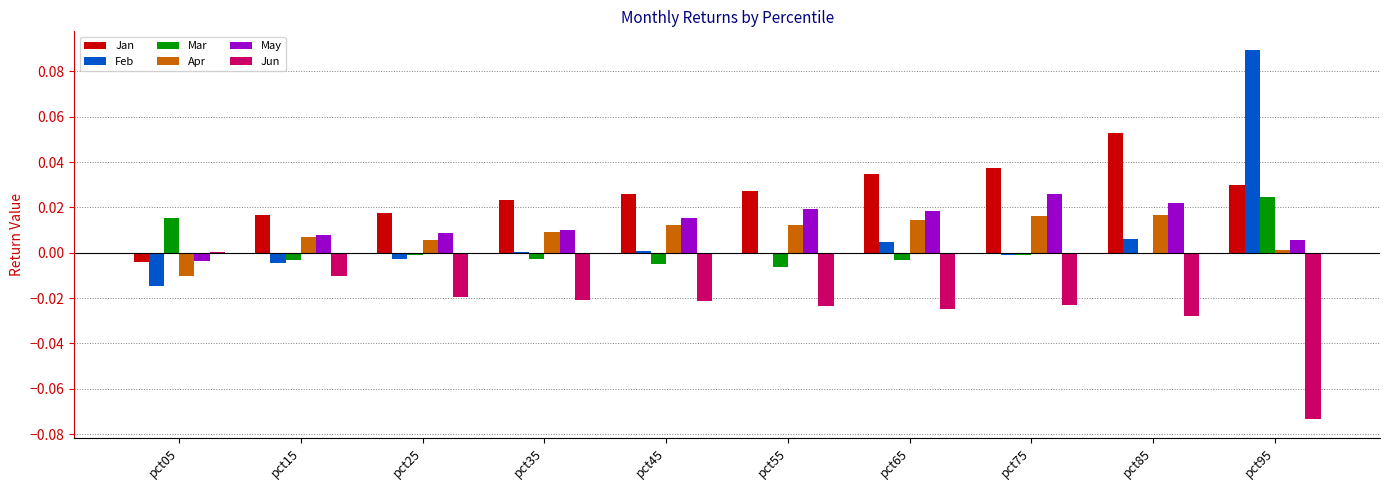

Is the value of Mar at pct85 greater than the value of Apr at pct35?

No